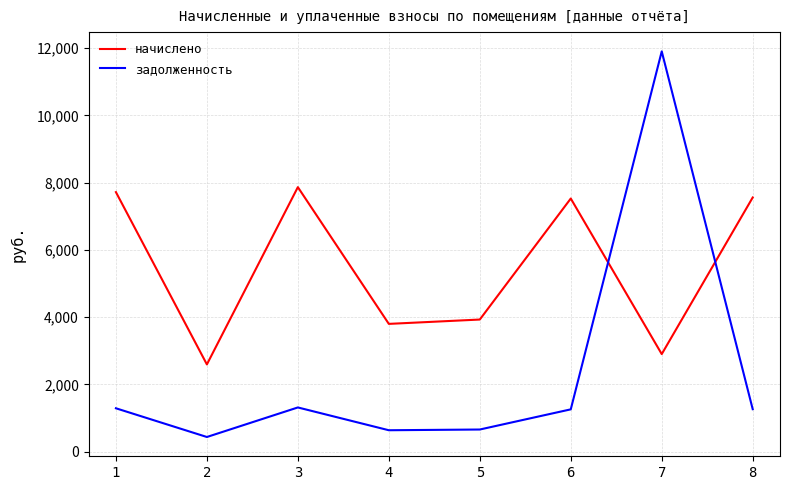

Which series has the largest range (max minus min)?

задолженность